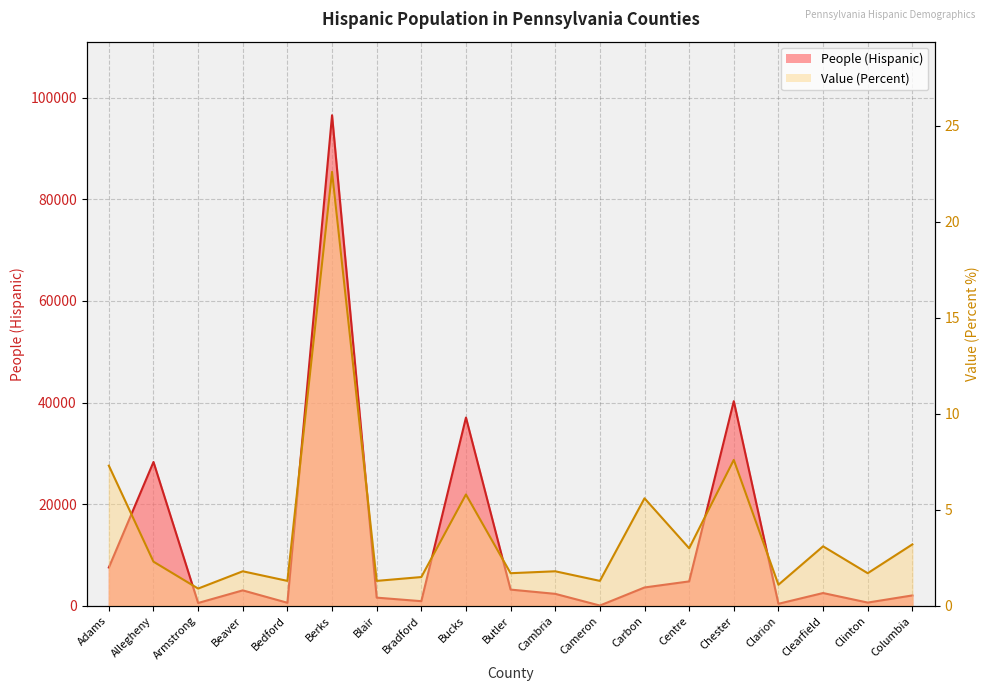

What are all the series names shown in the legend?

People (Hispanic), Value (Percent)